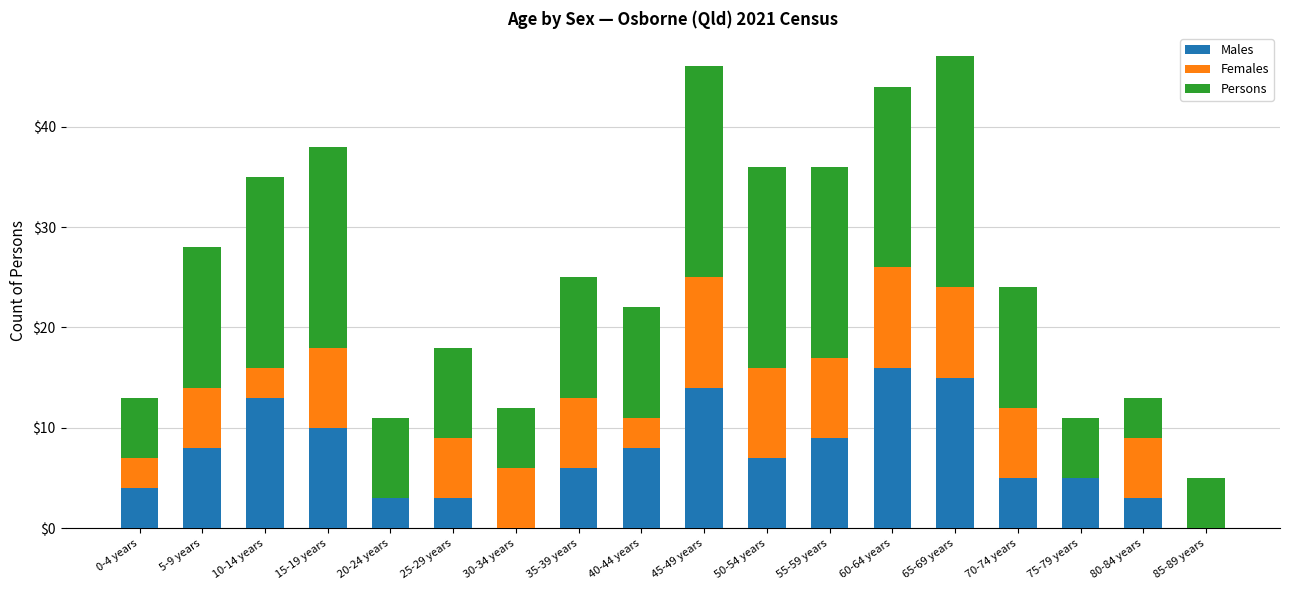

At which label does Males reach its peak?

60-64 years